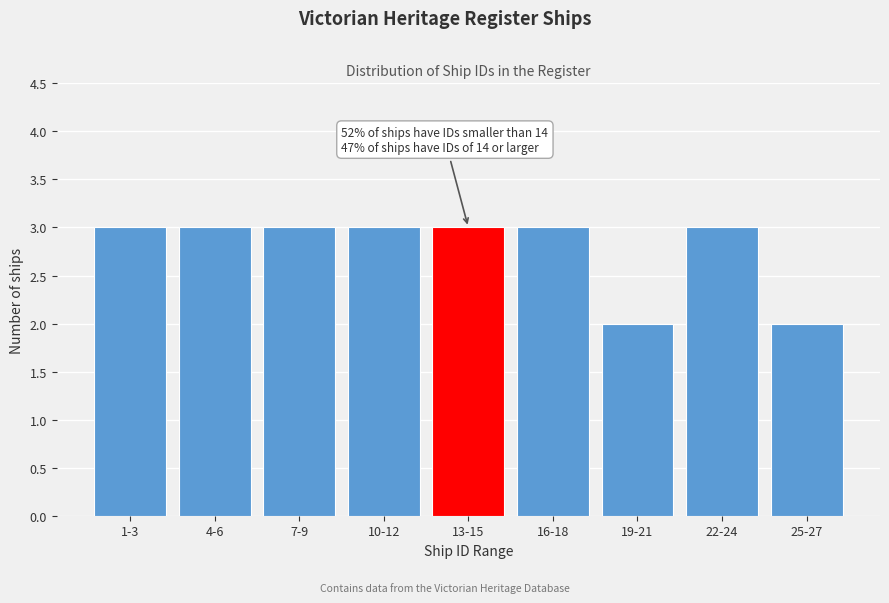

Reading left to right, extract all data points from this chart.

1-3=3	4-6=3	7-9=3	10-12=3	13-15=3	16-18=3	19-21=2	22-24=3	25-27=2